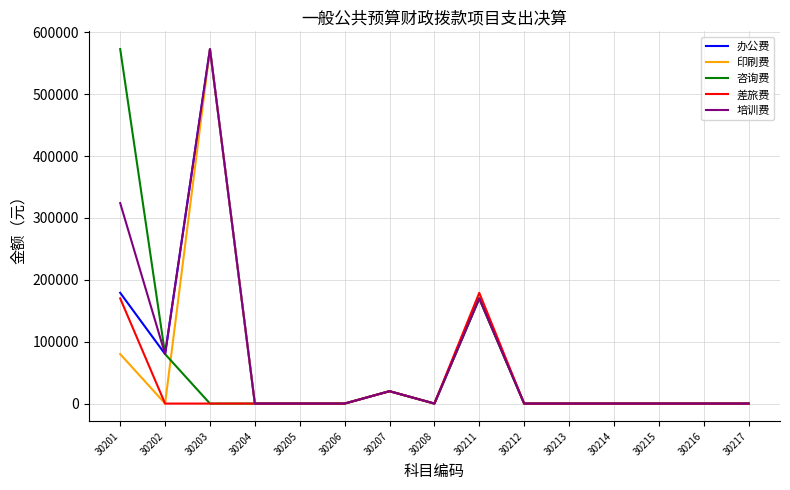

Reading left to right, list all the values displayed in this chart.

办公费: 179000	80000	573000	0	0	0	20000	0	170000	0	0	0	0	0	0
印刷费: 80000	0	573000	0	0	0	20000	0	170000	0	0	0	0	0	0
咨询费: 573000	80000	0	0	0	0	20000	0	170000	0	0	0	0	0	0
差旅费: 170000	0	0	0	0	0	20000	0	179000	0	0	0	0	0	0
培训费: 324000	80000	573000	0	0	0	20000	0	170000	0	0	0	0	0	0